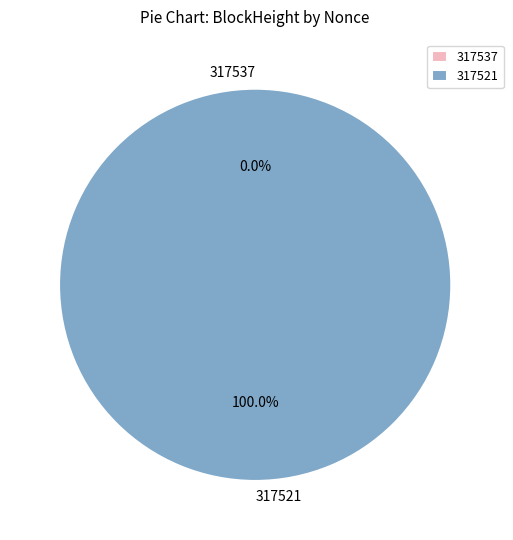

Which has a higher value, 317521 or 317537?

317521